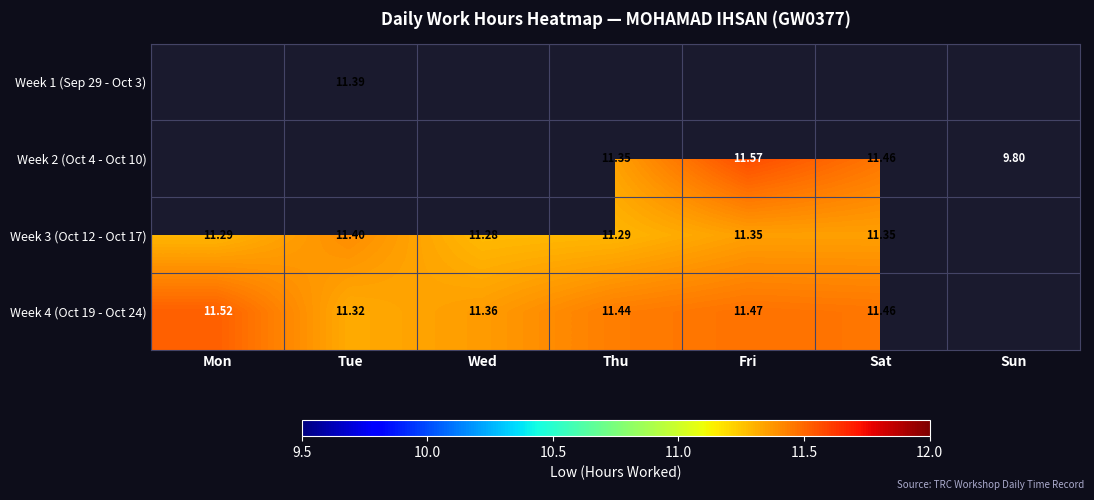

Is the value of Week 3 (Oct 12 - Oct 17) at Thu greater than the value of Week 4 (Oct 19 - Oct 24) at Sat?

No